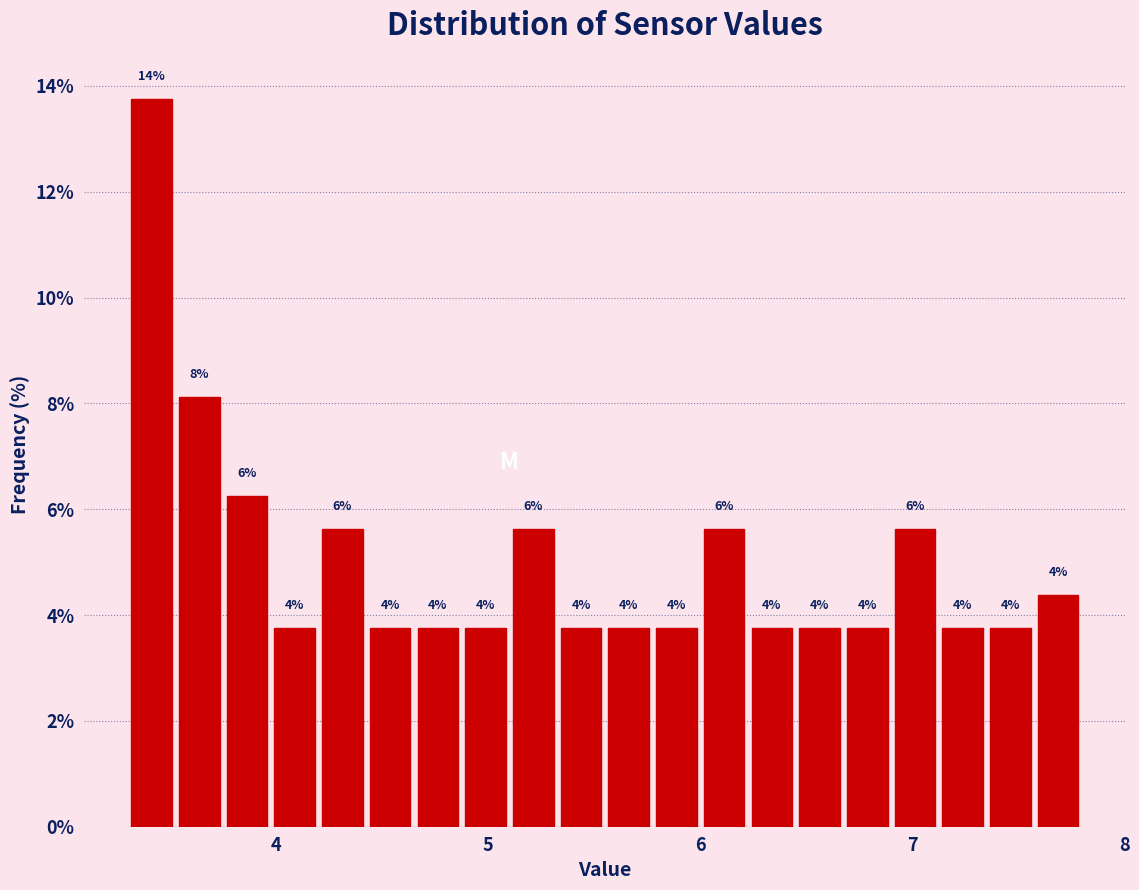

Around what value on the x-axis is the tallest bar? Give the approximate position of its centre, as read against the axis.

3.4